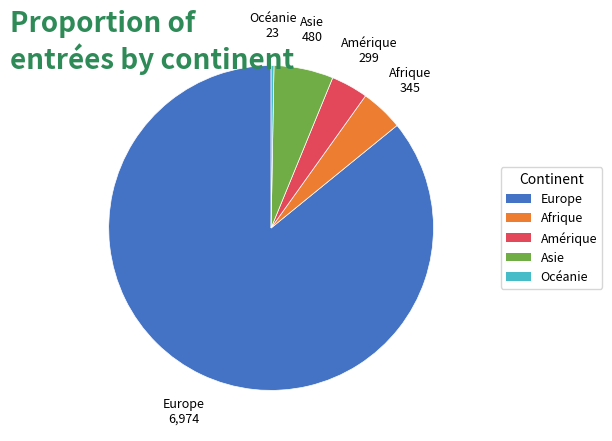

Rank the categories by value from lowest to highest.

Océanie, Amérique, Afrique, Asie, Europe